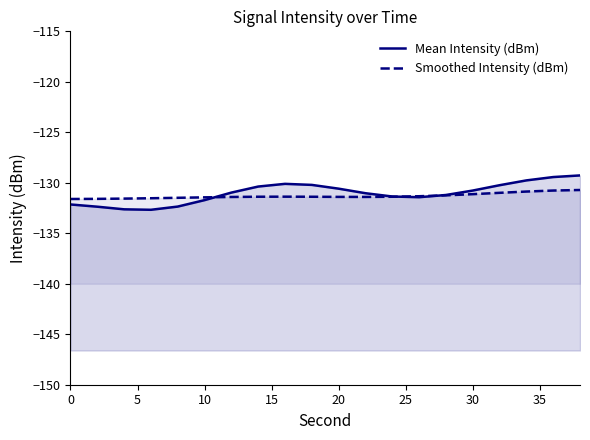

True or false: Mean Intensity (dBm) and Smoothed Intensity (dBm) intersect in this chart.

True